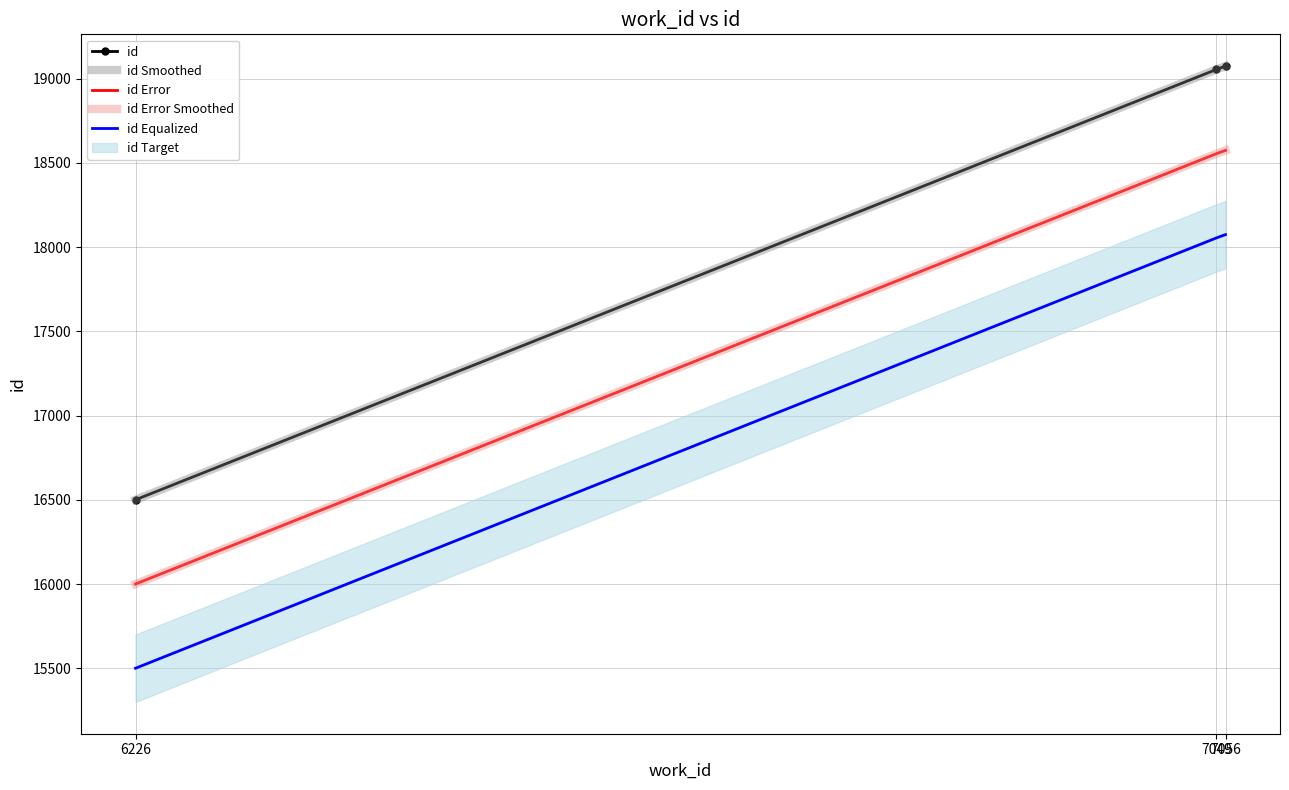

What is the value of the id point at the 2nd from the left?

19055